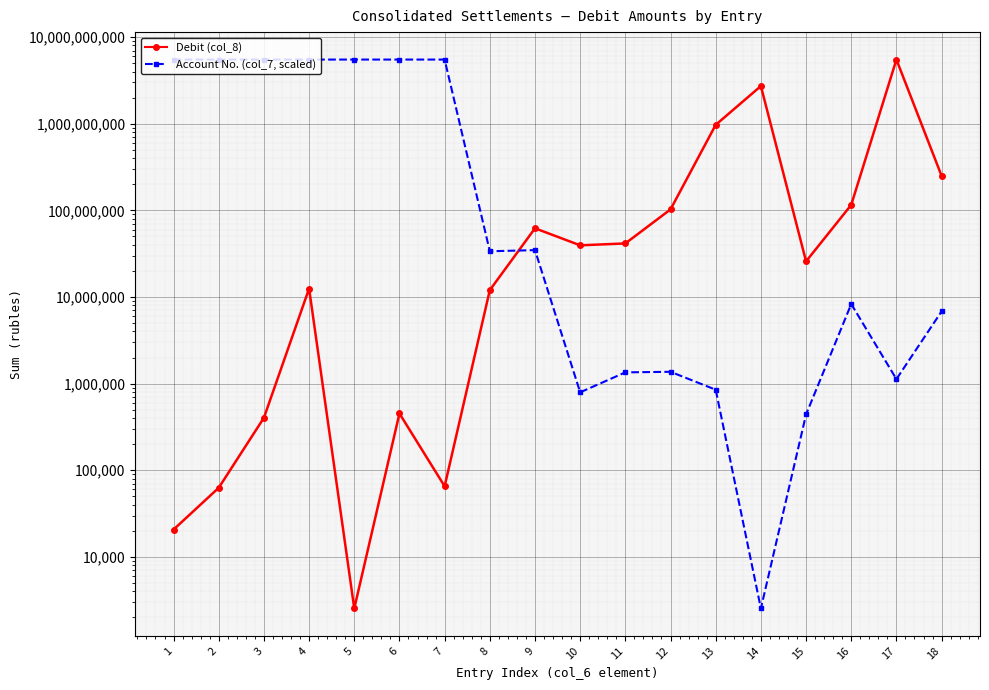

True or false: Debit (col_8) has a value of 102586500.0 at 12.

True